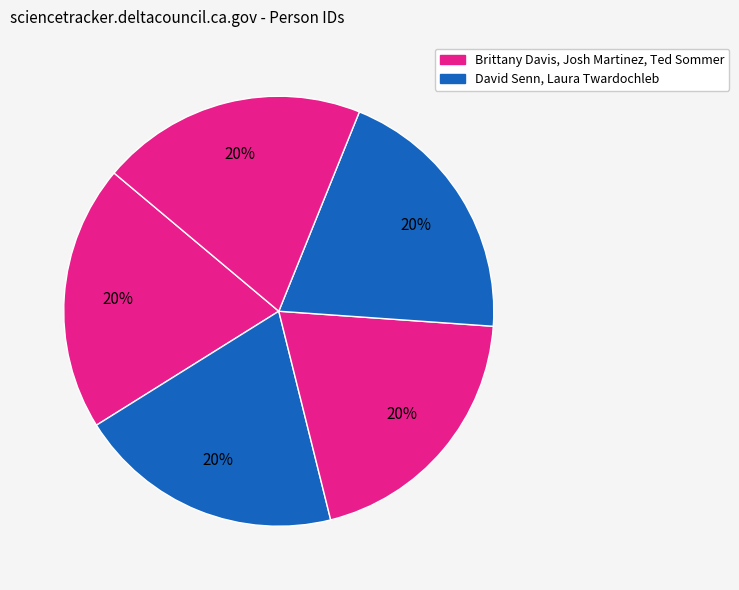

How many segments does this pie chart have?

5